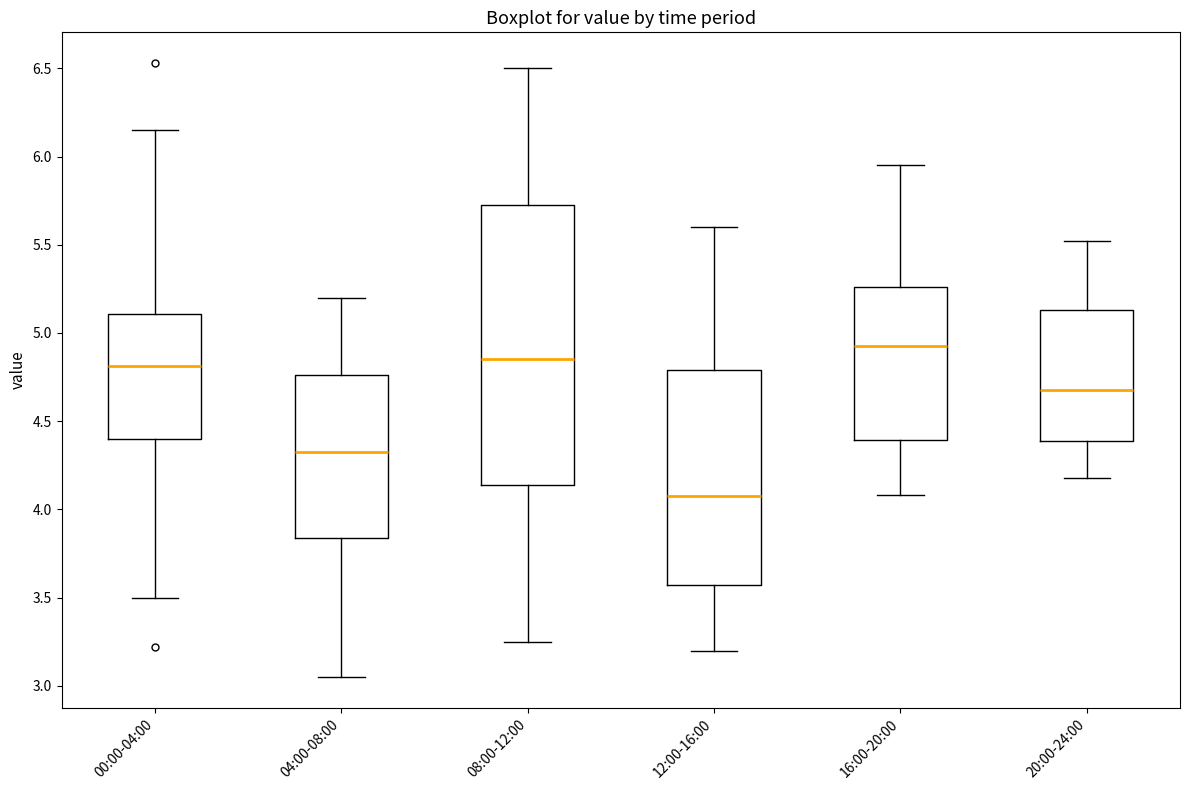

Which box is the tallest, from its lower edge to its upper edge?

08:00-12:00